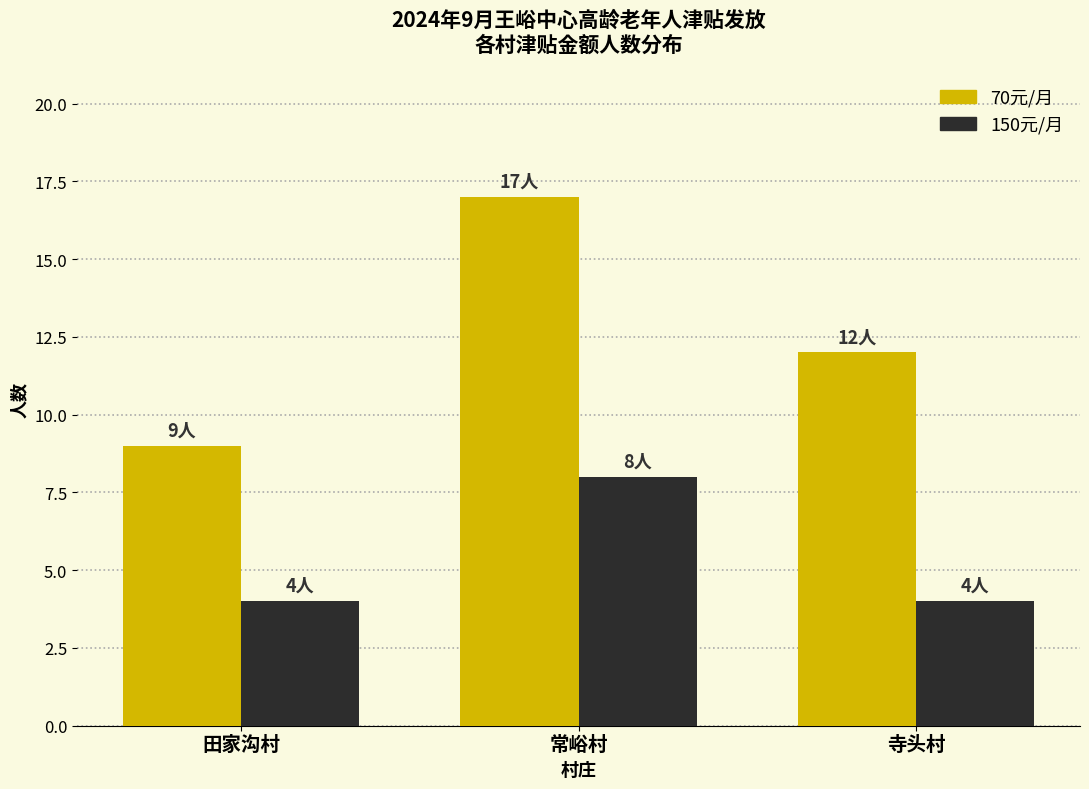

Reading left to right, extract all data points from this chart.

70元/月: 9	17	12
150元/月: 4	8	4